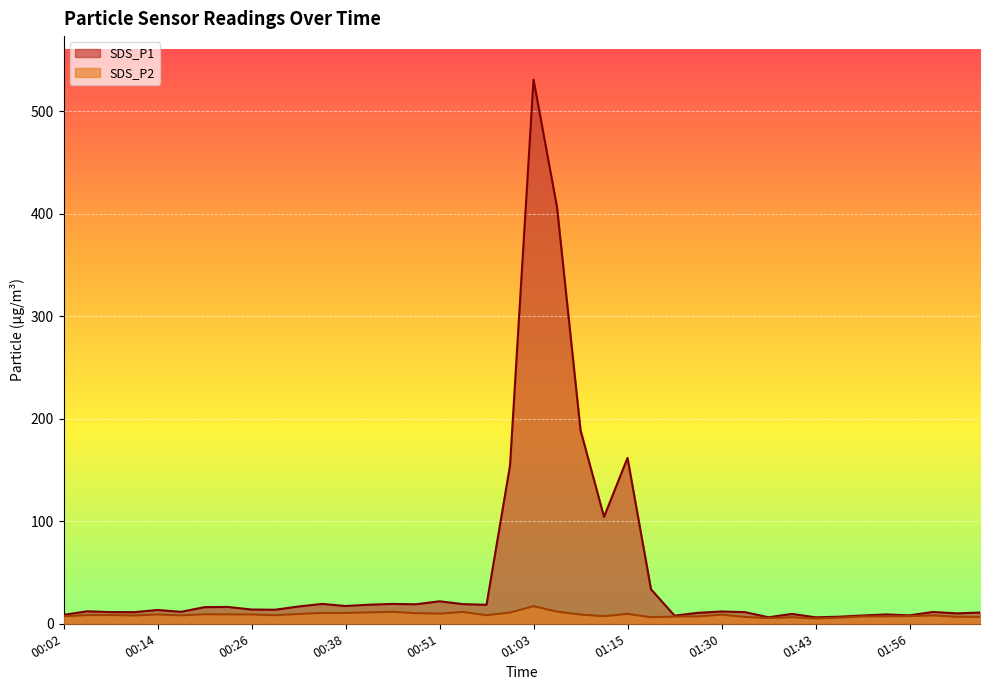

What is the label of the 14th point from the right?

01:23